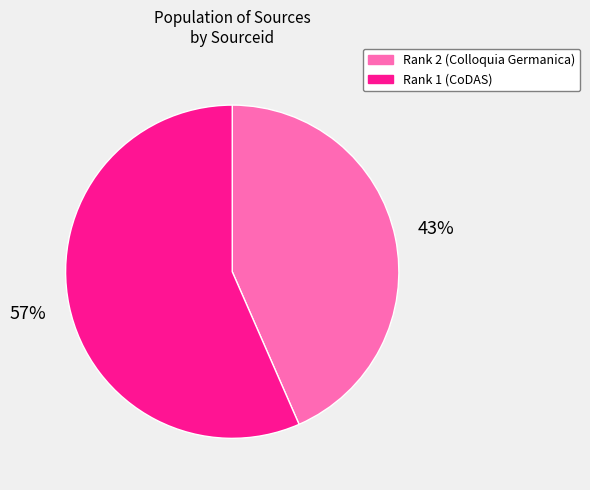

What percentage is the Rank 1 (CoDAS) slice, to the nearest percent?

57%